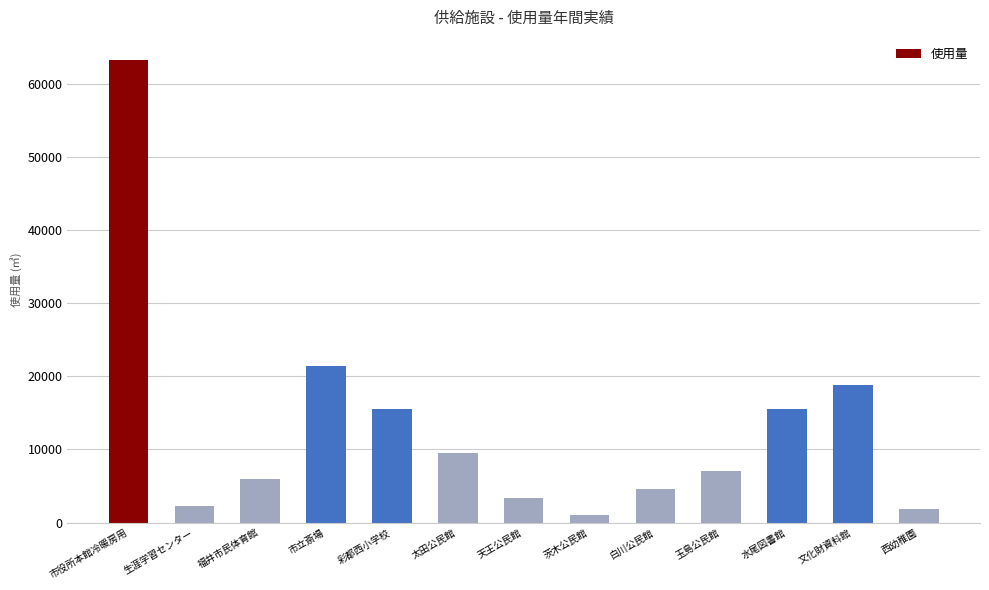

What is the smallest value displayed?

1041